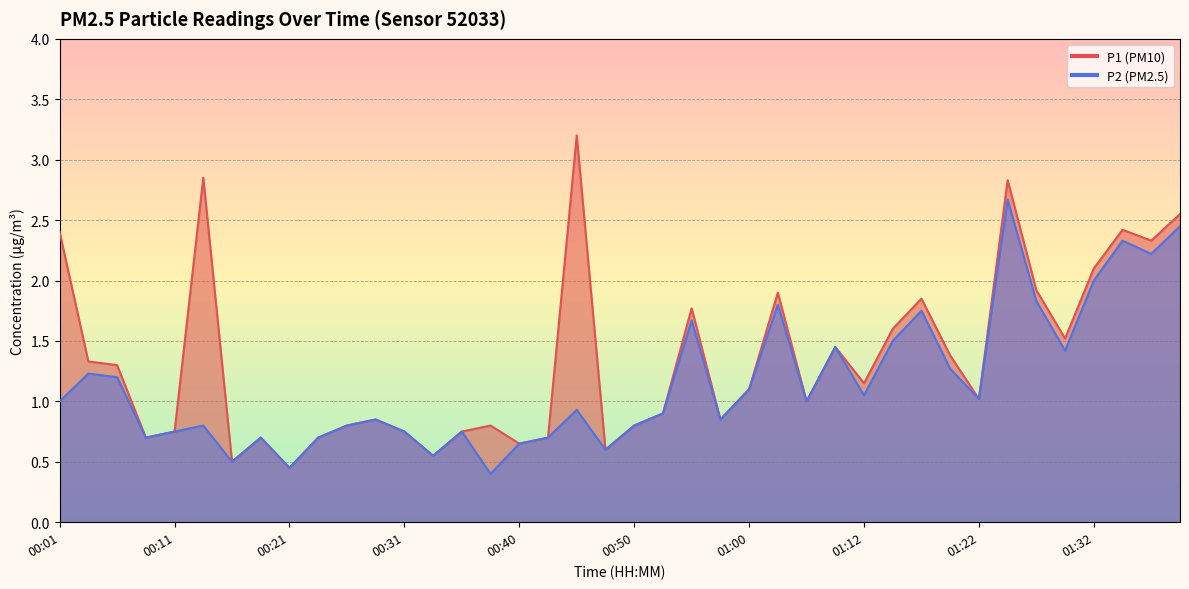

What is the minimum value shown in the chart?

0.4